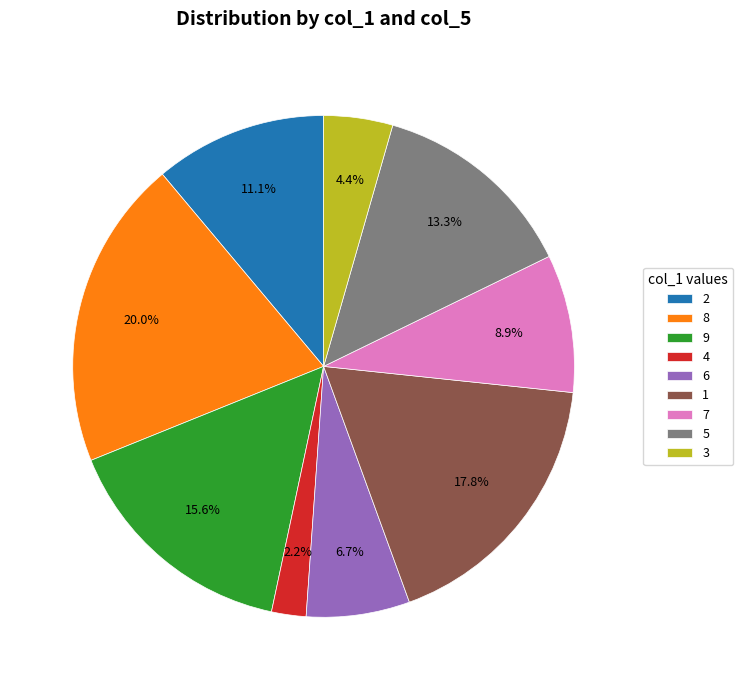

How many slices are in this pie chart?

9